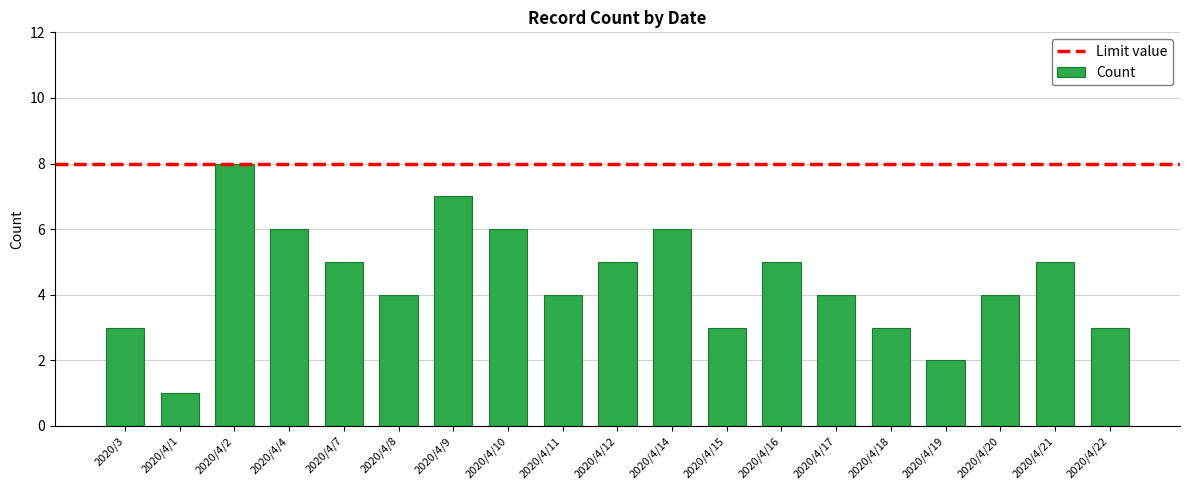

What is the sum of the values at 2020/4/22 and 2020/4/20?

7